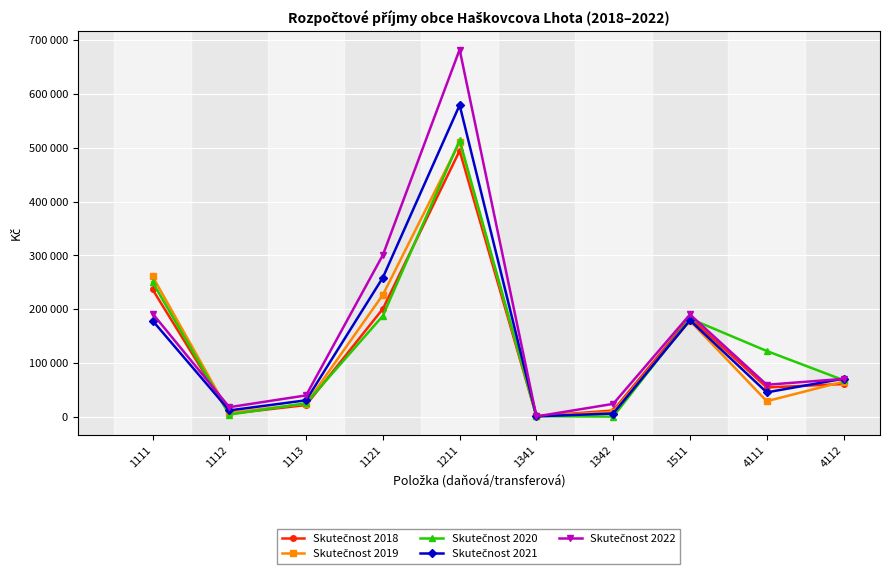

Is this an area chart (filled region under the line)?

No